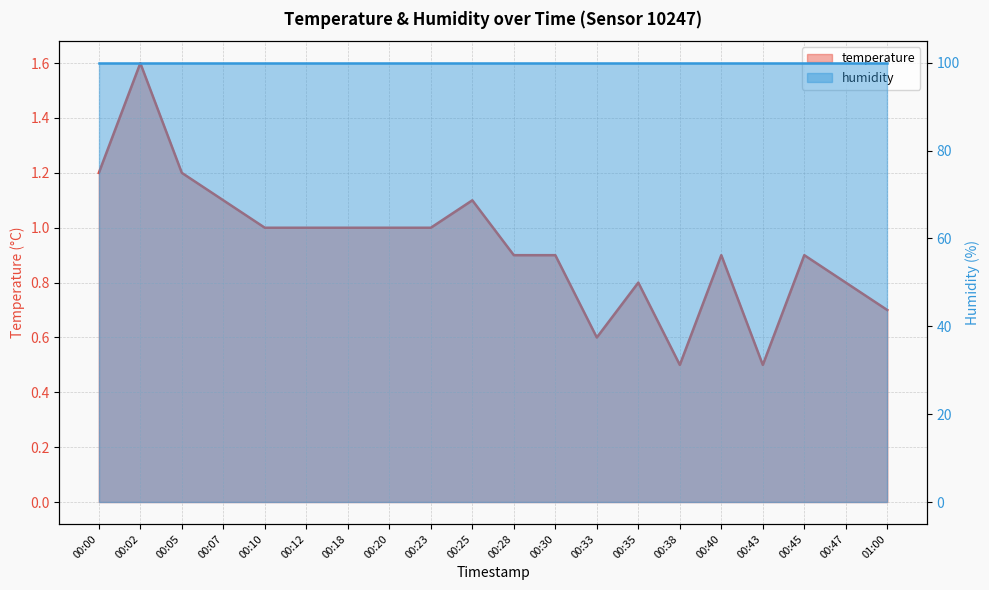

How many points are higher than both their immediate neighbors (excluding endpoints)?

5